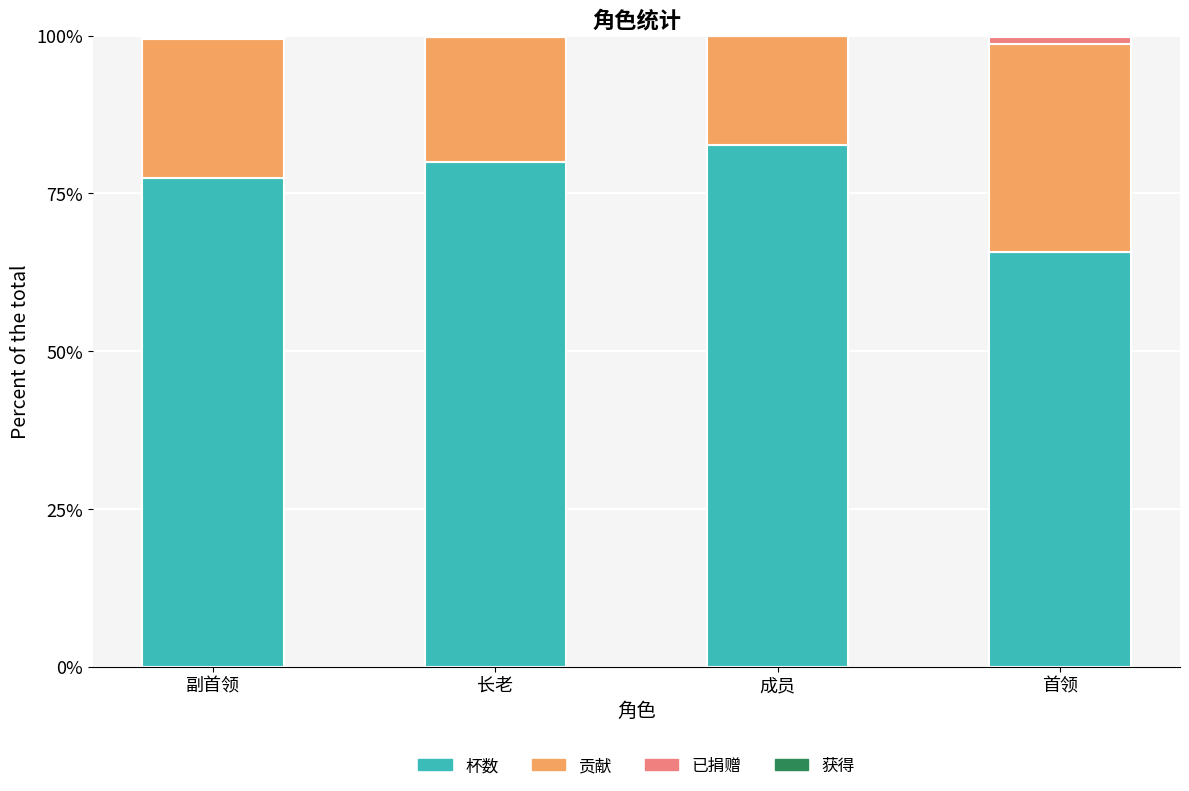

Are the bars grouped side by side (vs. stacked)?

No